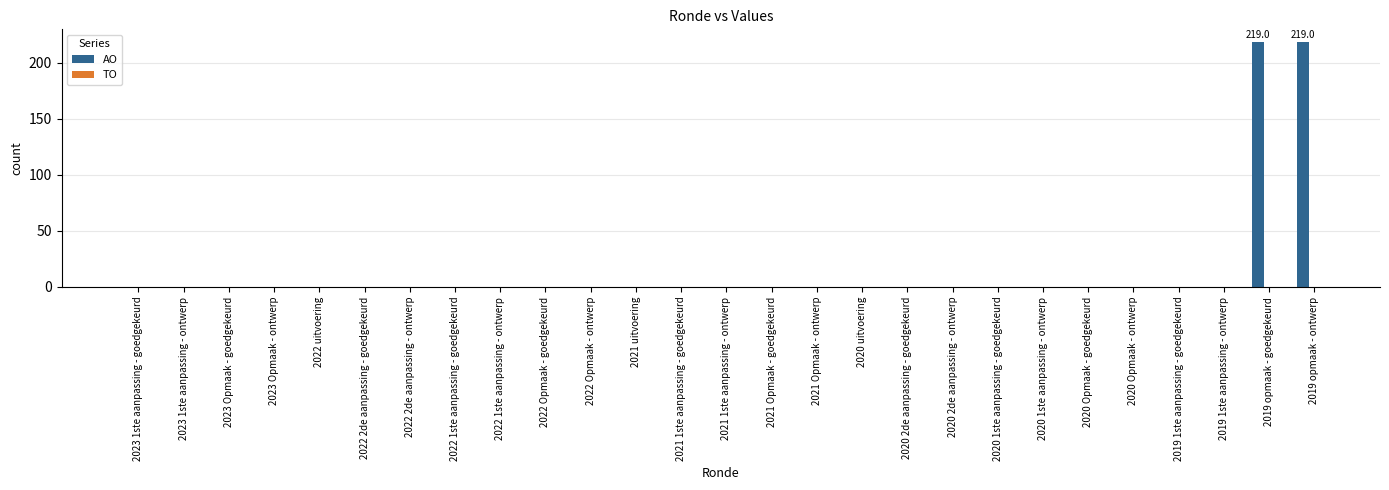

The value at 2022 1ste aanpassing - ontwerp is -136. True or false?

False